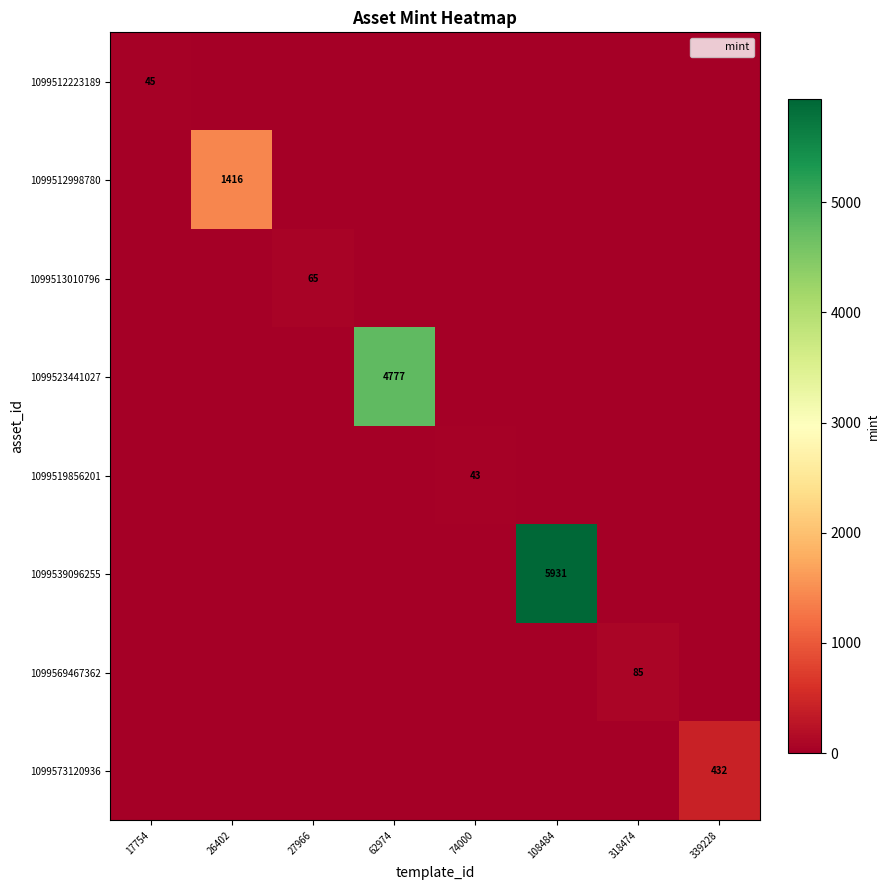

What is the average value of the 1099512223189 series?

6